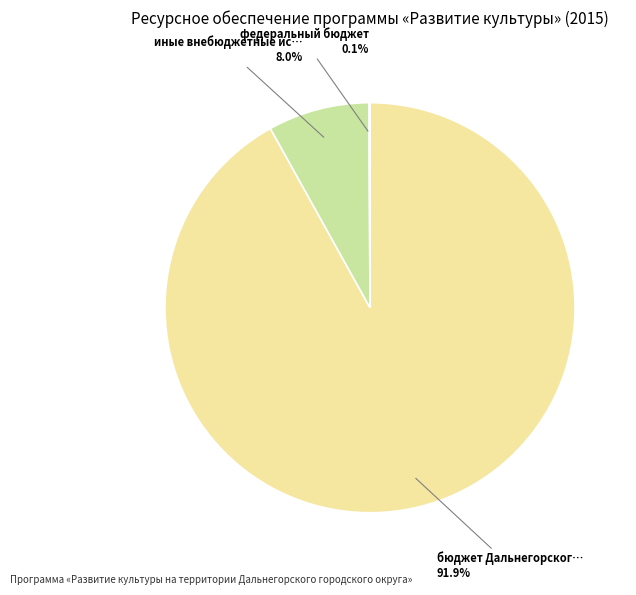

Is there any slice that represents more than half of the pie?

Yes